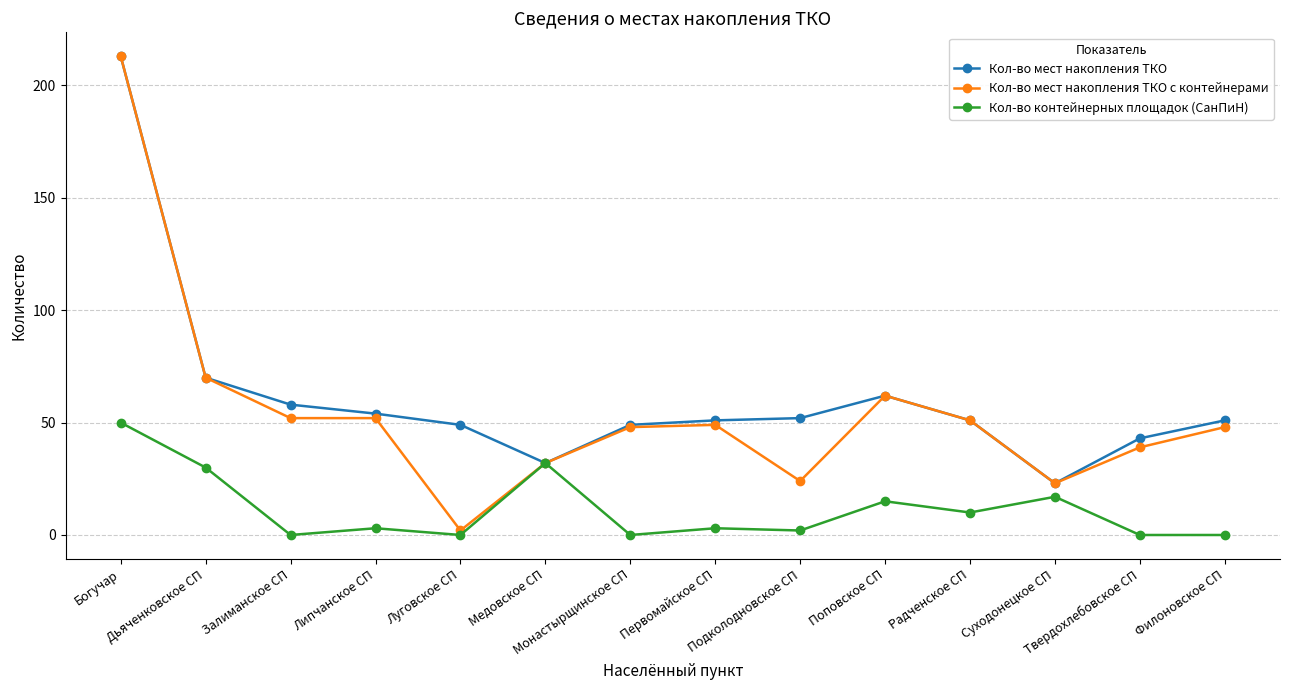

Does the chart display data point markers on the line(s)?

Yes